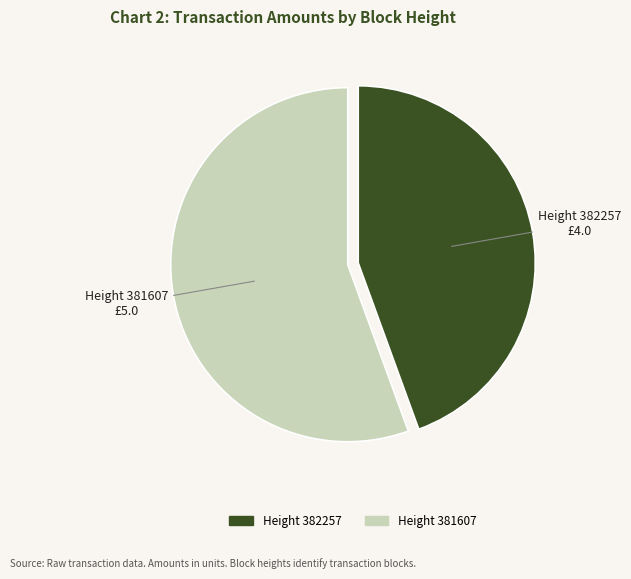

Is there a majority slice in this chart?

Yes